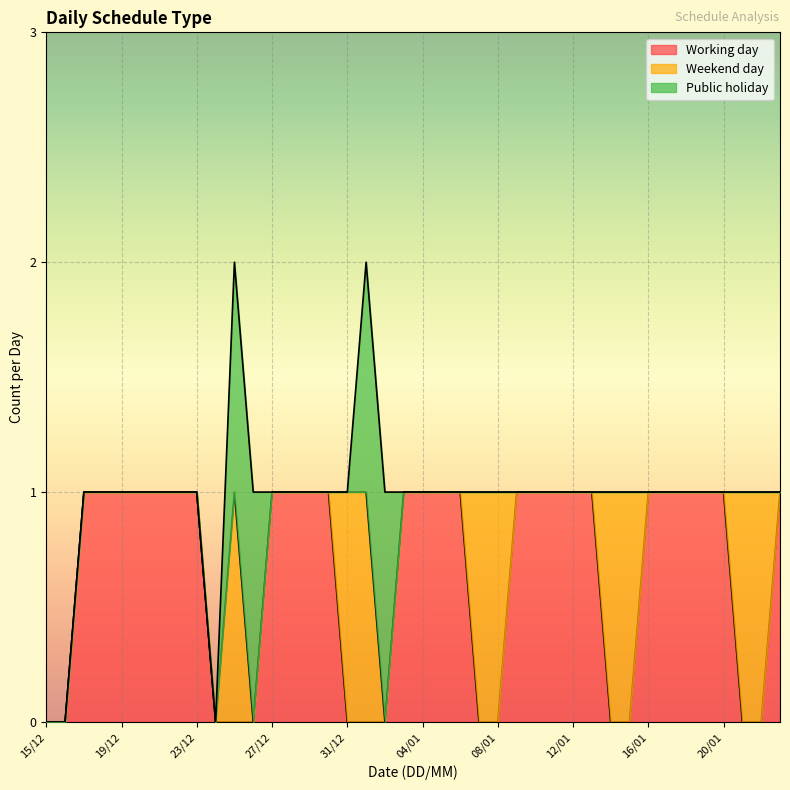

How many times do Public holiday and Working day cross each other?

2